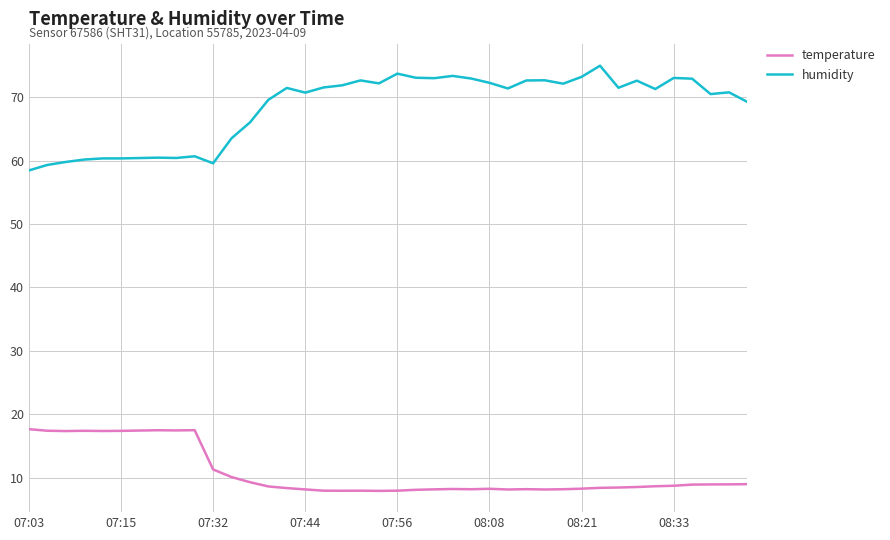

True or false: humidity and temperature intersect in this chart.

False